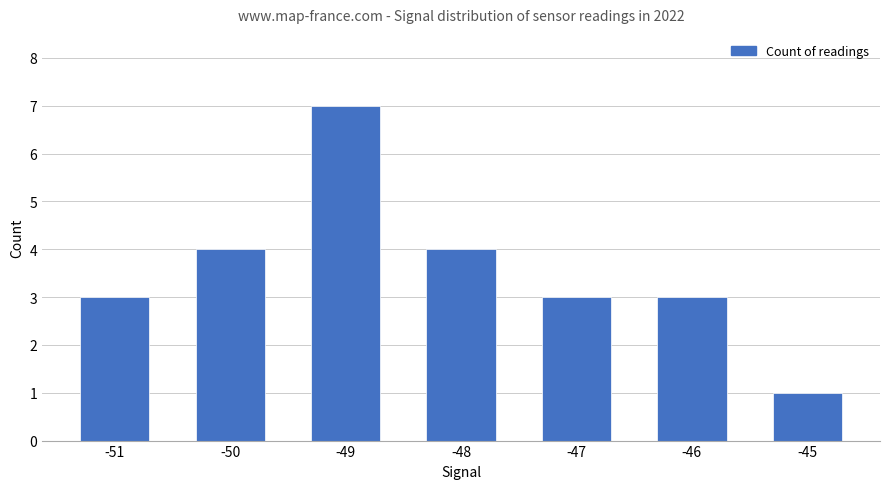

What is the smallest value displayed?

1